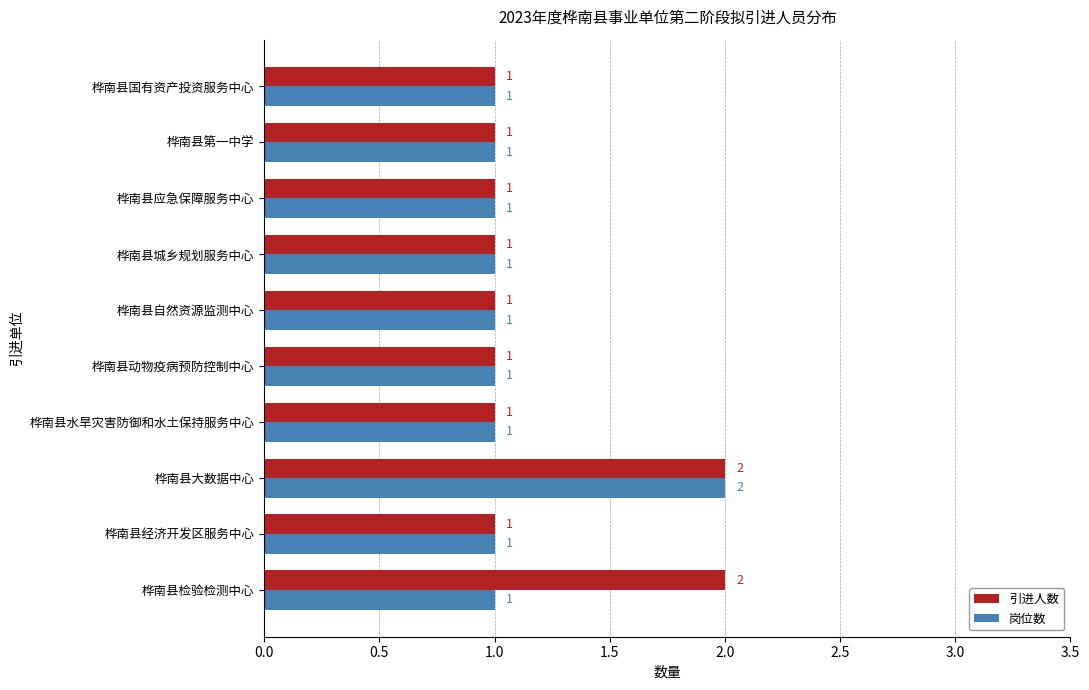

The value of 引进人数 at 桦南县检验检测中心 is 3. True or false?

False